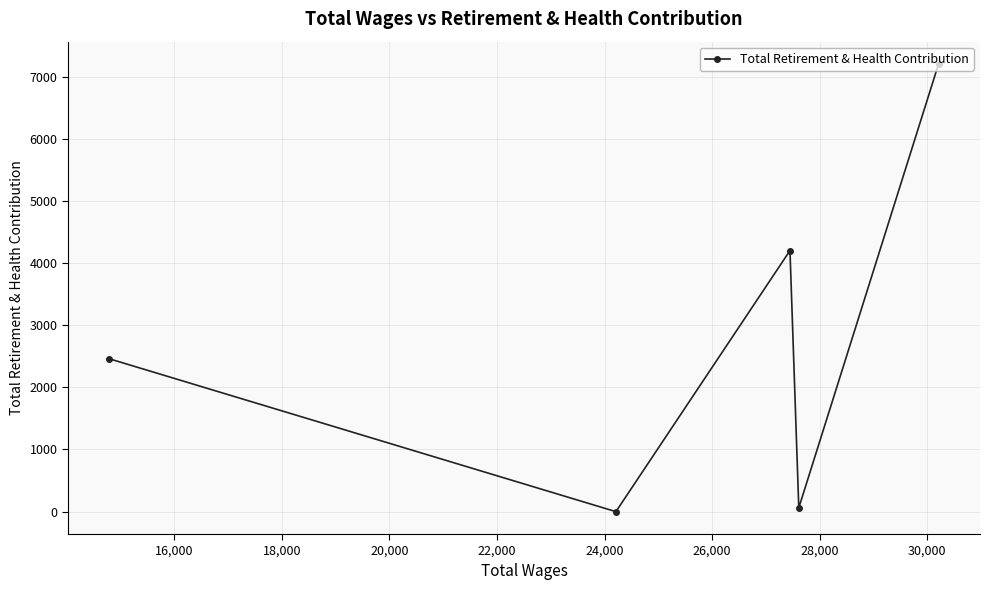

What is the difference between the second highest and second lowest values?

4140